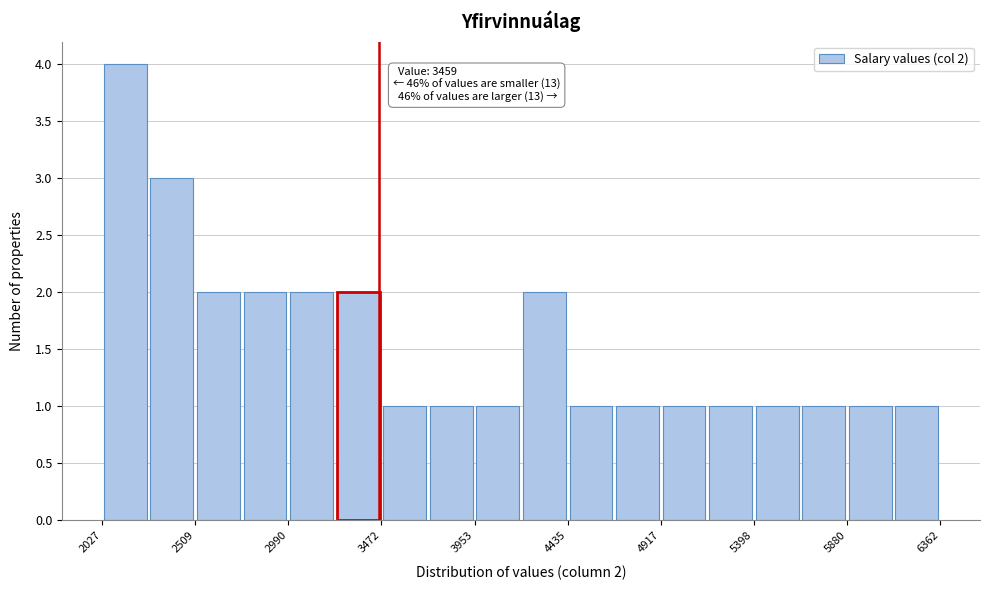

Over which range of the x-axis is the bar tallest?

2050 to 2250